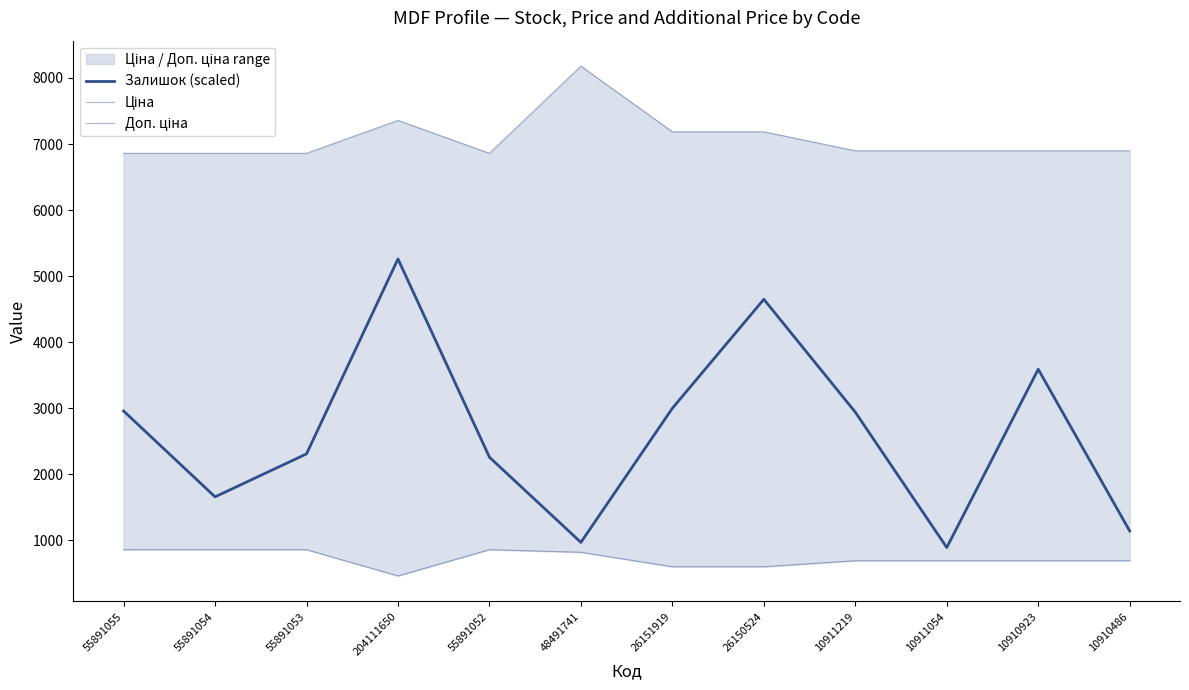

At which category is the sum across all series the highest?

204111650